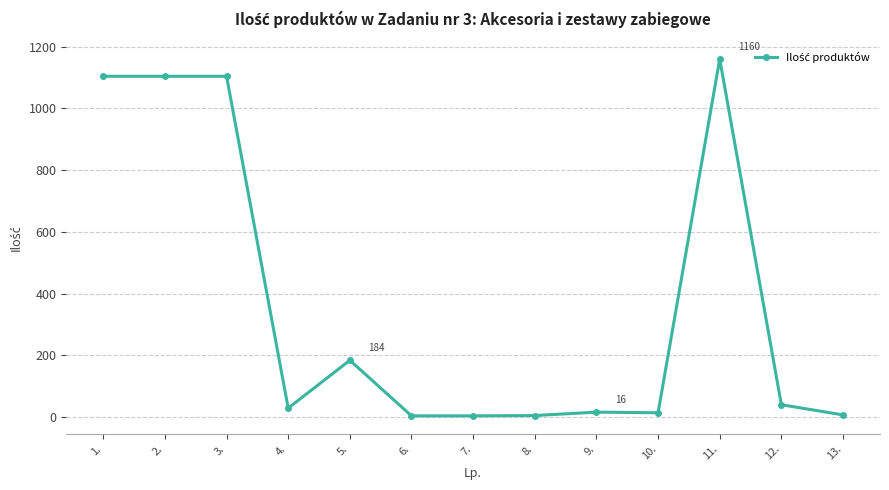

What is the sum of all values?

4775